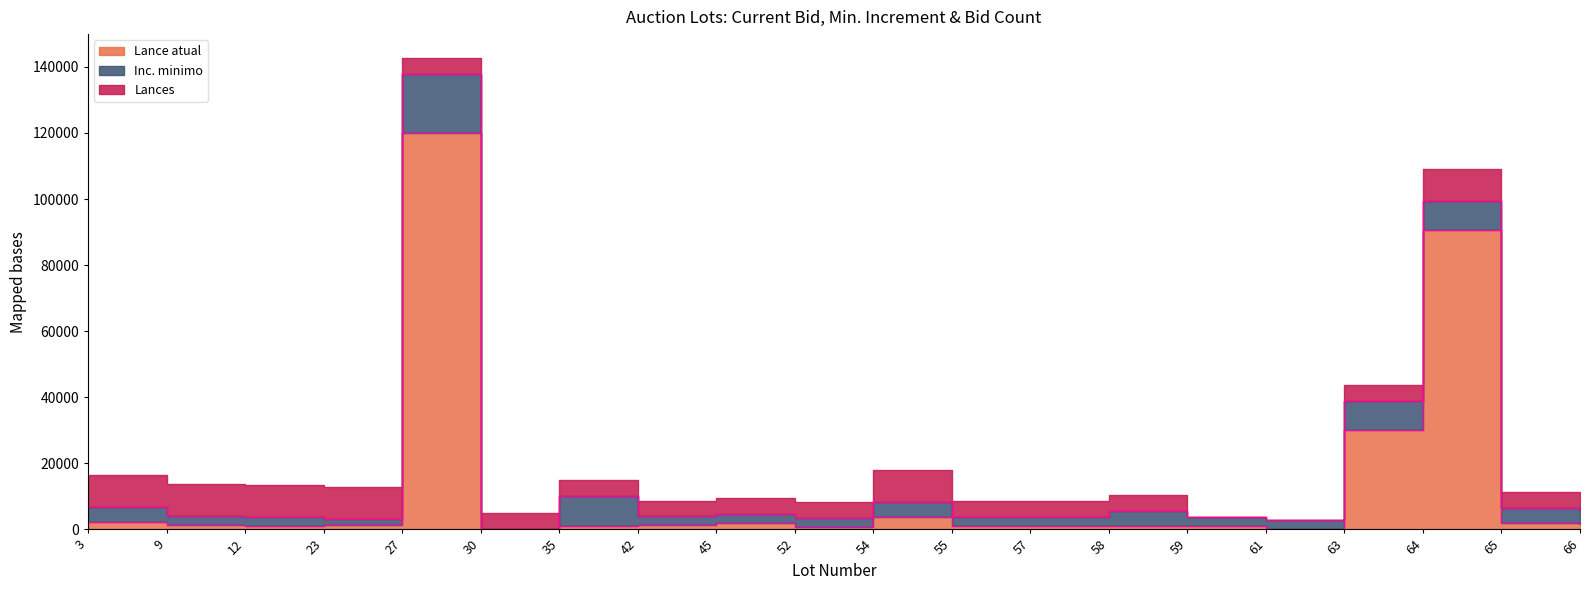

In Lances, how many points are higher than both neighbors (excluding endpoints)?

2